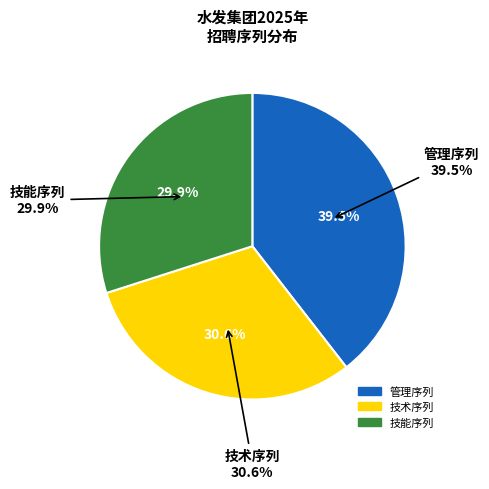

What is the smallest slice in the pie chart?

技能序列